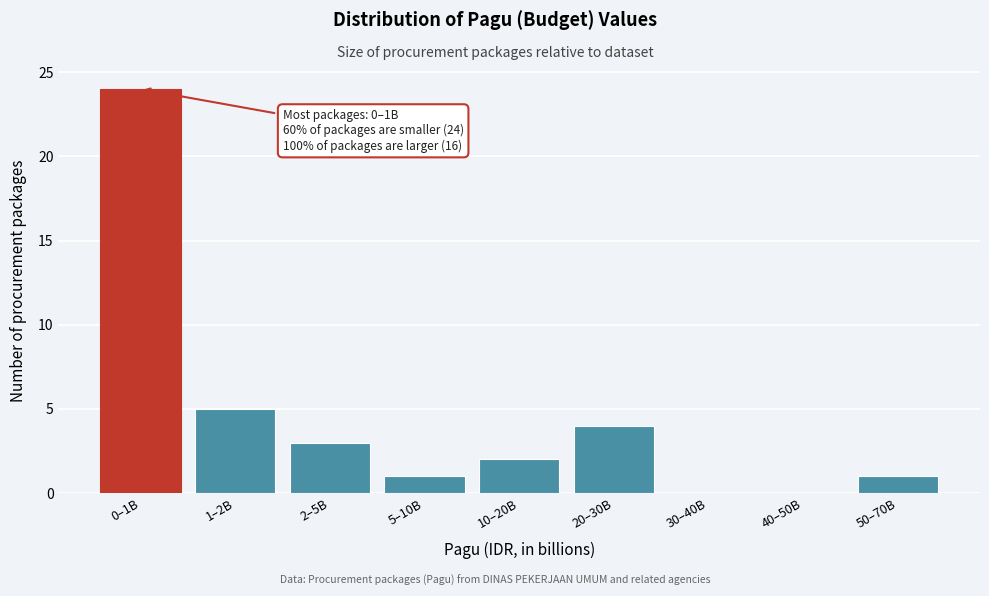

Reading left to right, what are all the values shown in this chart?

0–1B=24	1–2B=5	2–5B=3	5–10B=1	10–20B=2	20–30B=4	30–40B=0	40–50B=0	50–70B=1